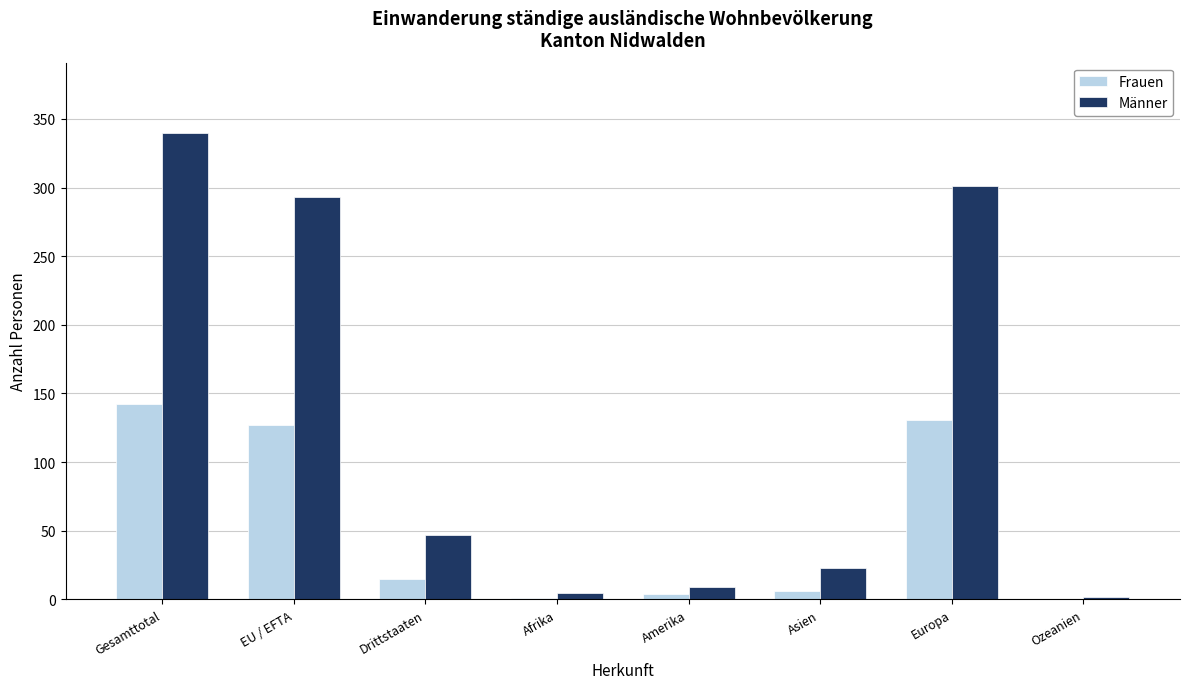

Between Gesamttotal and Ozeanien, which series saw the biggest shift?

Männer